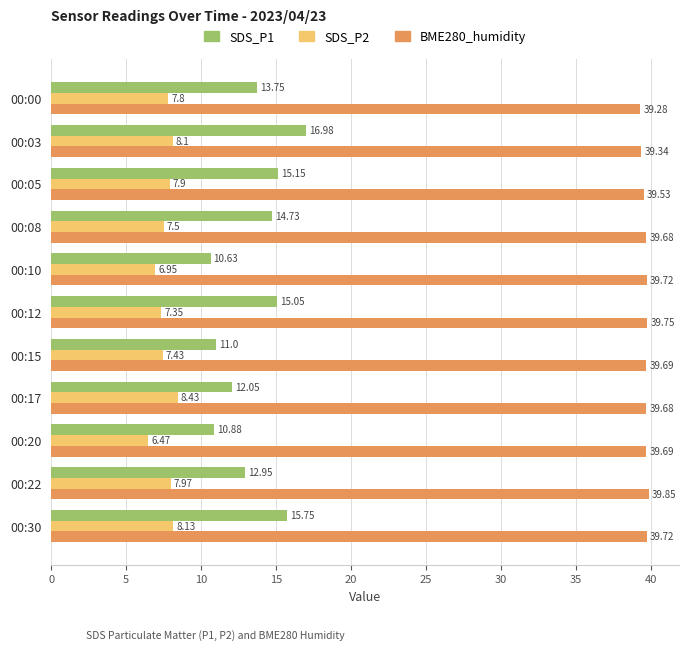

Rank the categories by SDS_P2 value from lowest to highest.

00:20, 00:10, 00:12, 00:15, 00:08, 00:00, 00:05, 00:22, 00:03, 00:30, 00:17